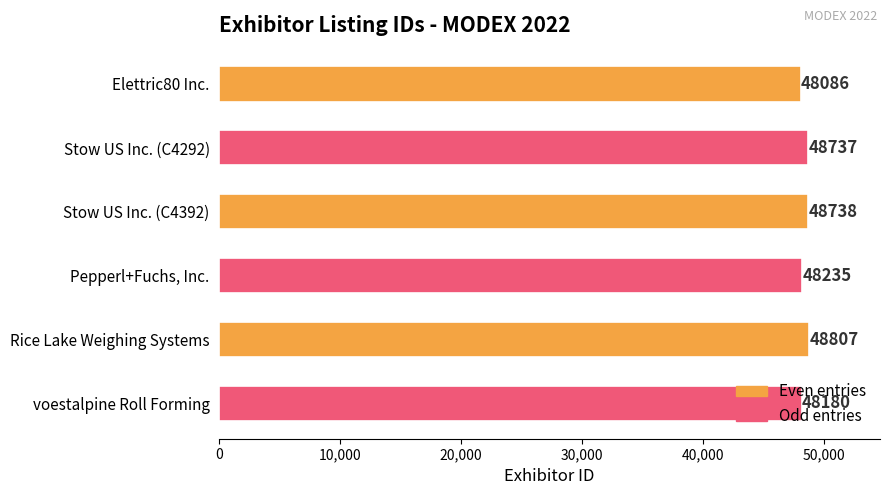

What is the average value?

48464